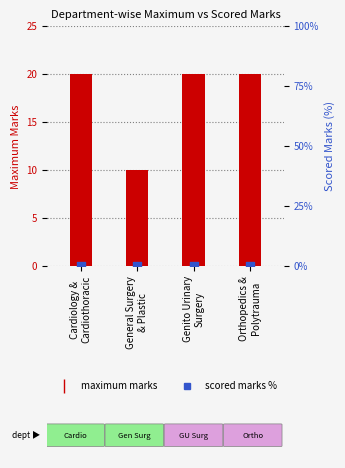

Is the value of Scored marks % at Orthopedics &
Polytrauma greater than the value of Maximum marks at Genito Urinary
Surgery?

No